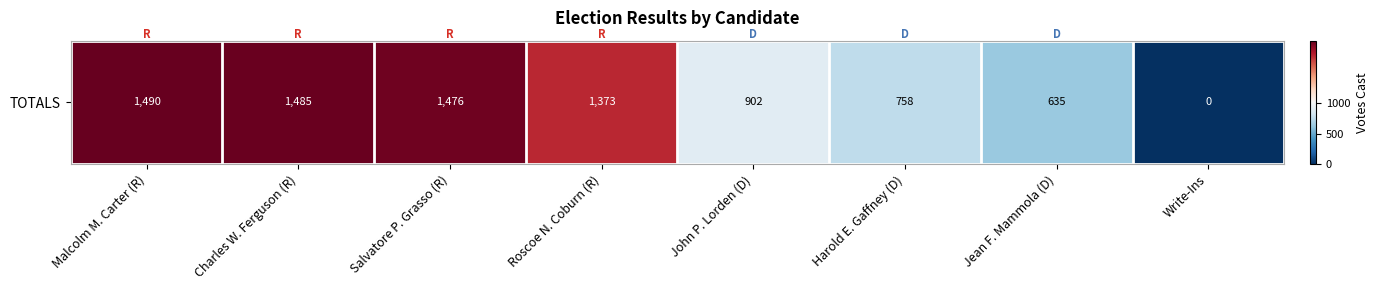

How many values are below 1373?

4